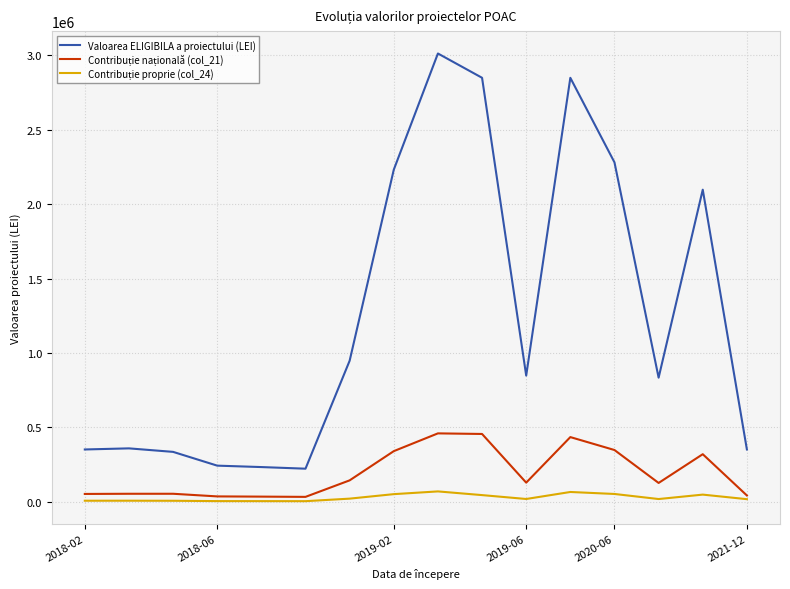

What is the highest value of the Valoarea ELIGIBILA a proiectului (LEI) series?

3011318.0